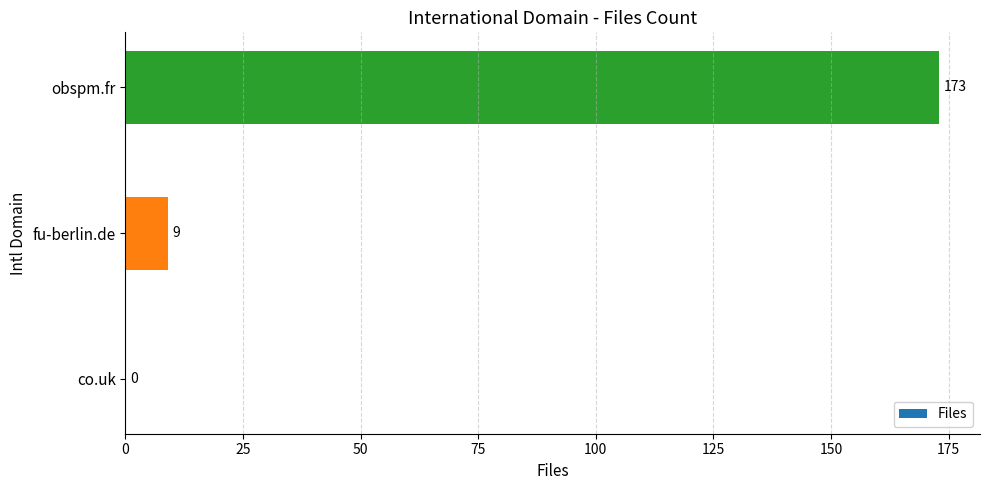

Does the chart contain stacked bars?

No